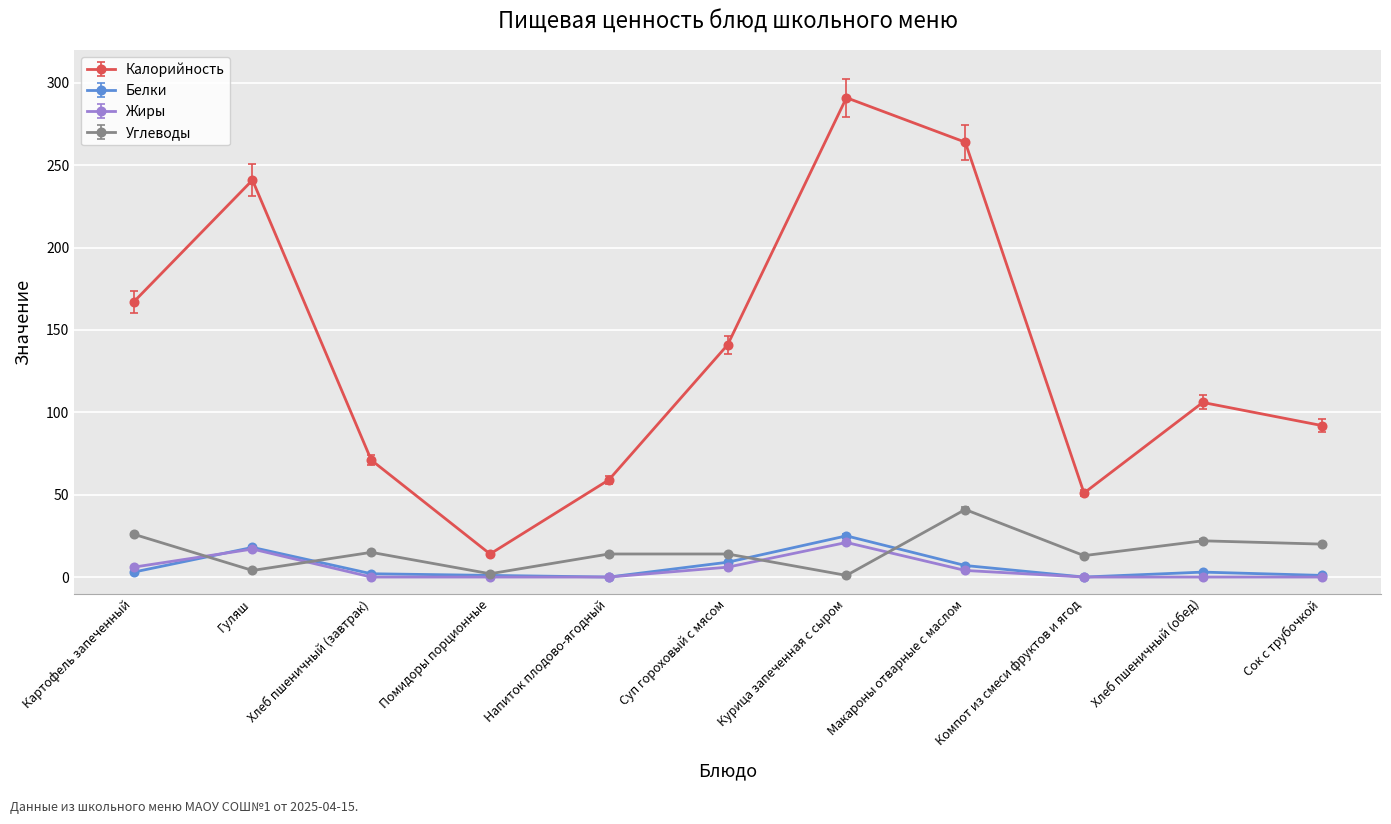

What is the label of the 6th point from the right?

Суп гороховый с мясом